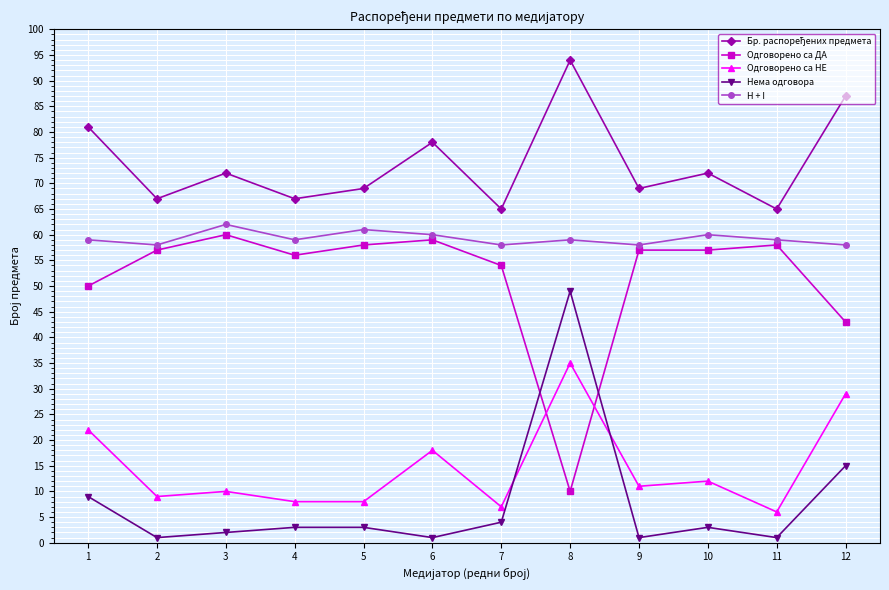

At which category is the sum across all series the highest?

8